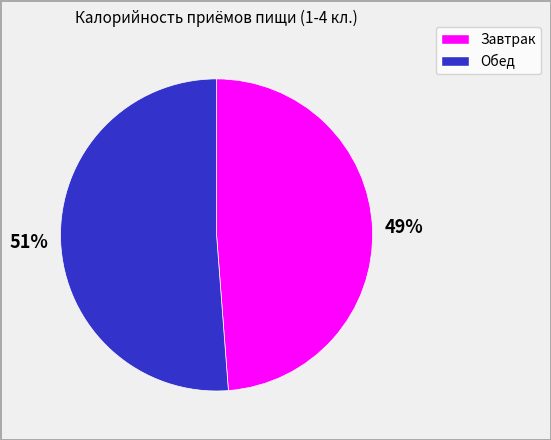

Approximately how many times larger is the value at Завтрак compared to Обед?

1.0